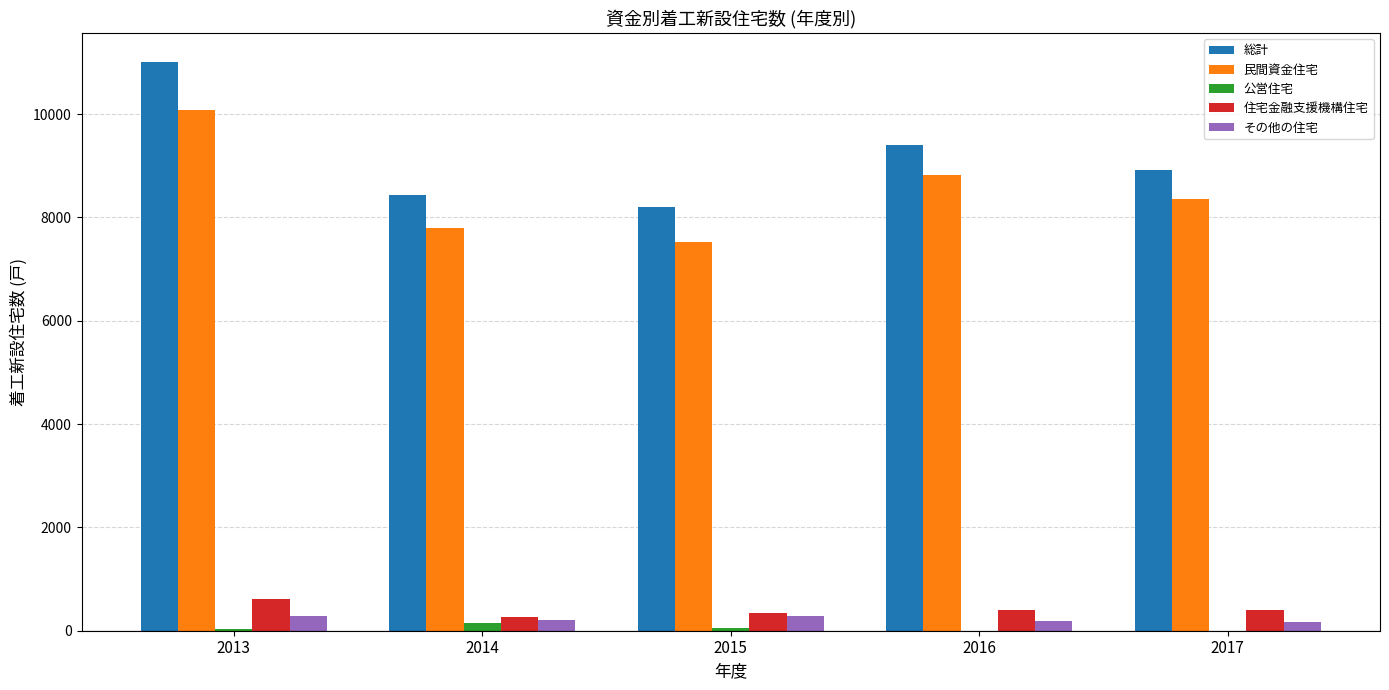

Where is 住宅金融支援機構住宅 nearest to the value 445?

2017